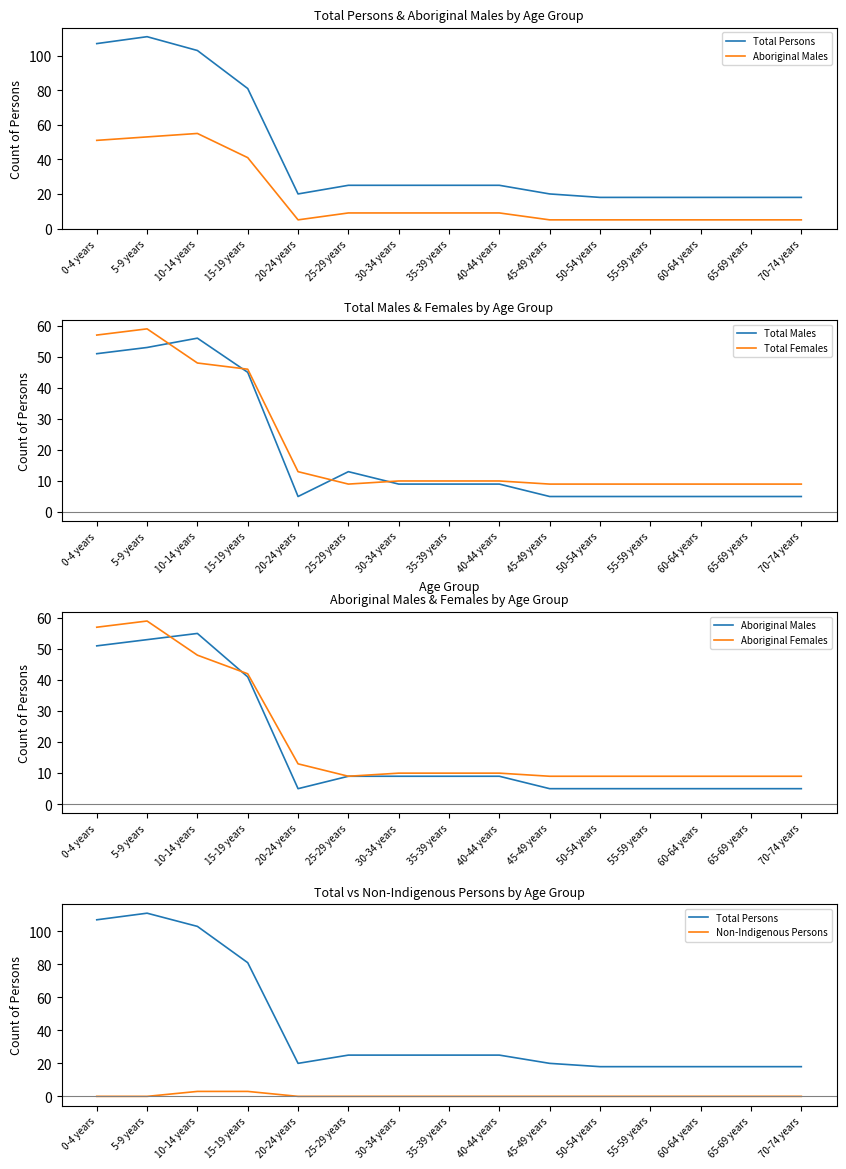

True or false: Total Persons has more than 2 points higher than both neighbors.

False